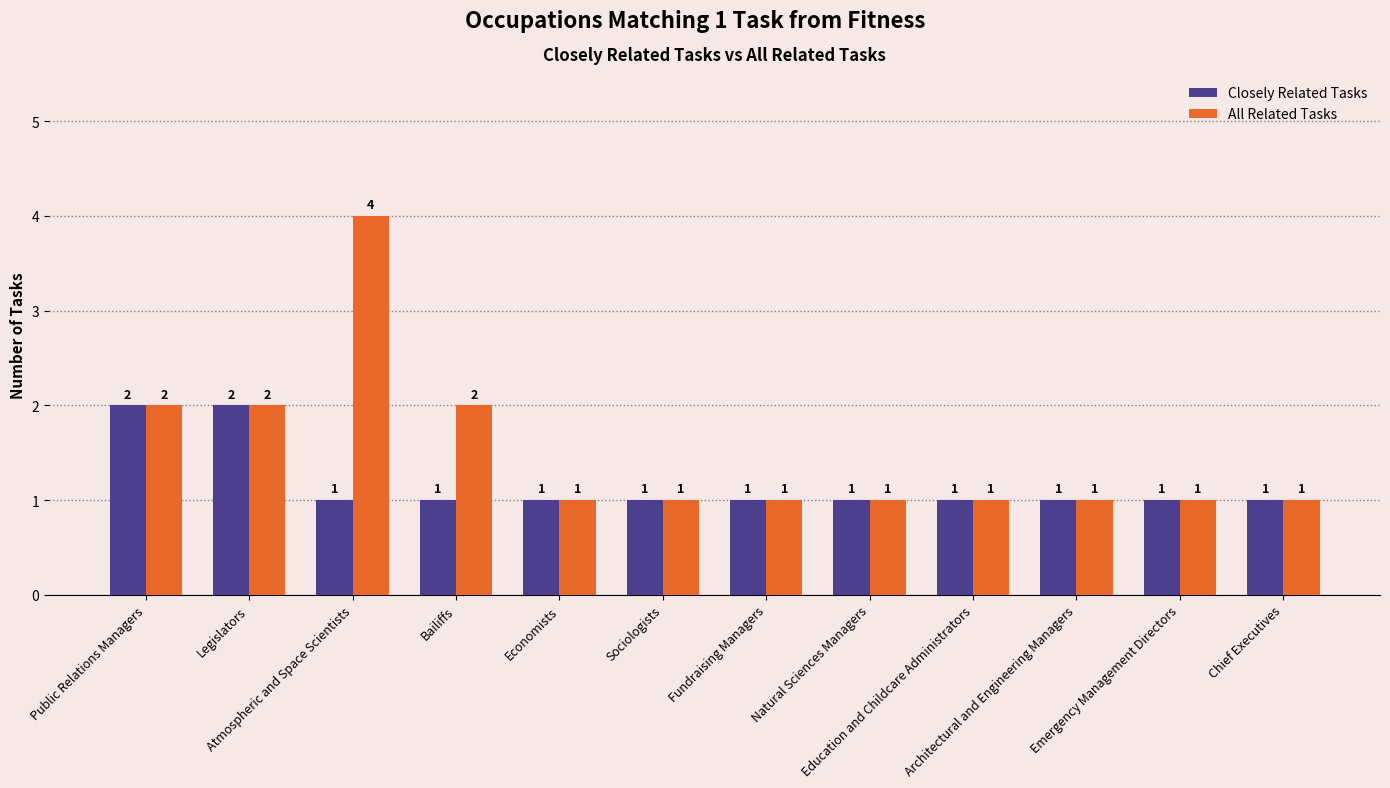

How many data points does each series have?

12